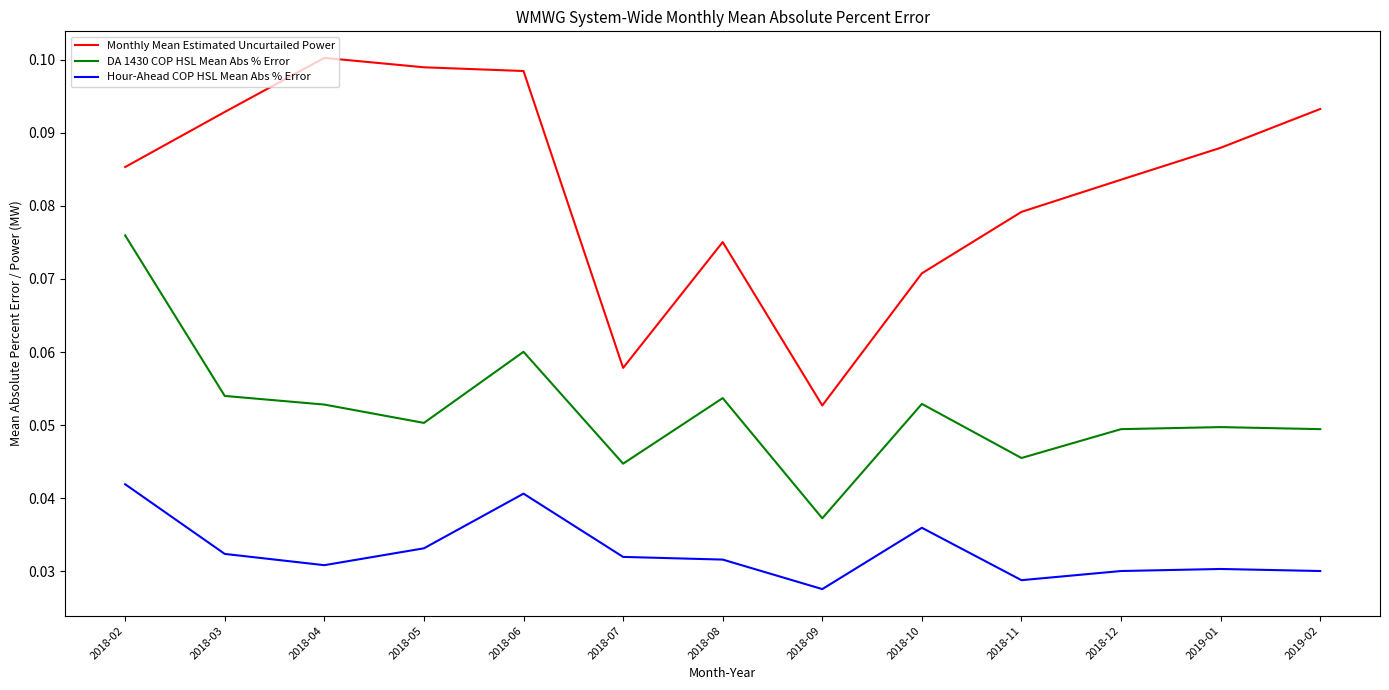

True or false: Monthly Mean Estimated Uncurtailed Power has more than 0 points higher than both neighbors.

True